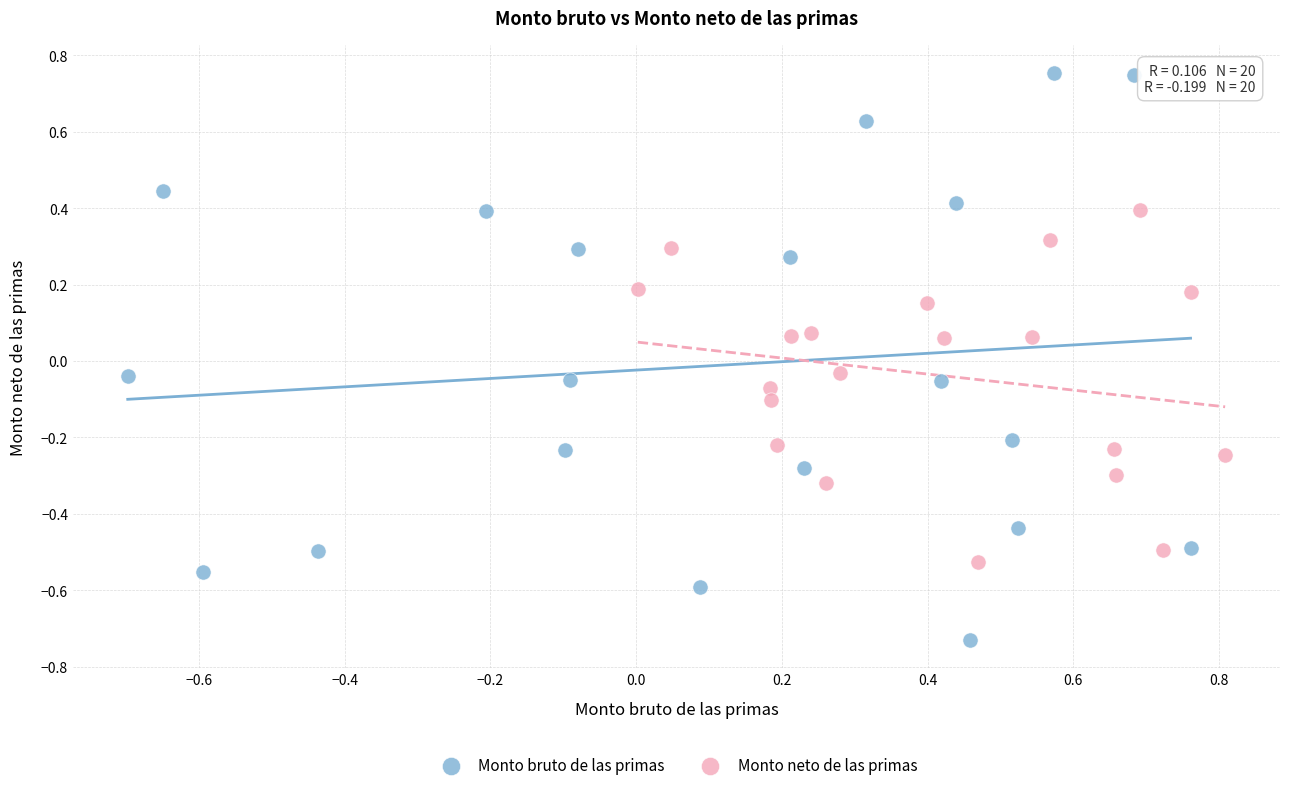

What are all the series names shown in the legend?

Monto bruto de las primas, Monto neto de las primas